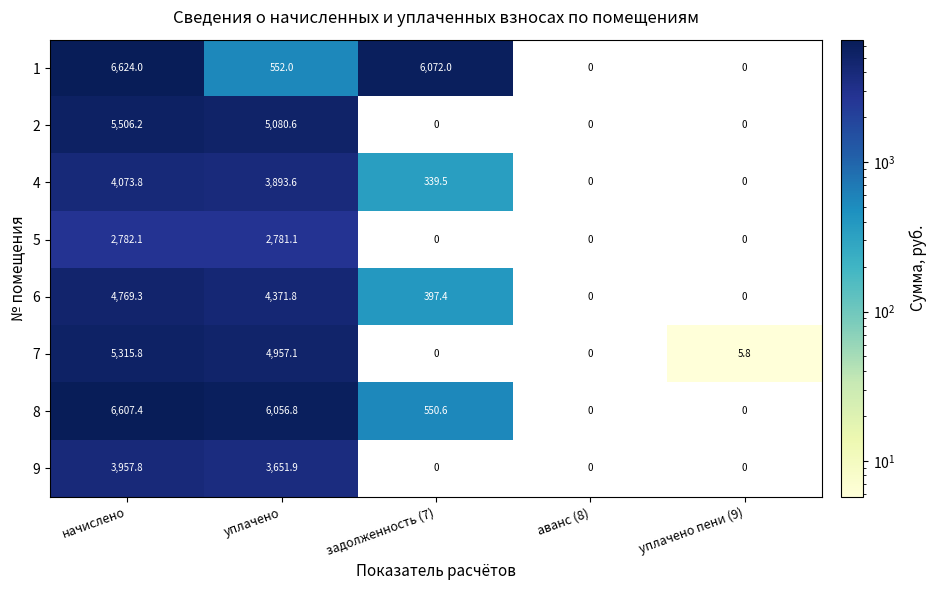

Which series has the widest spread of values?

1